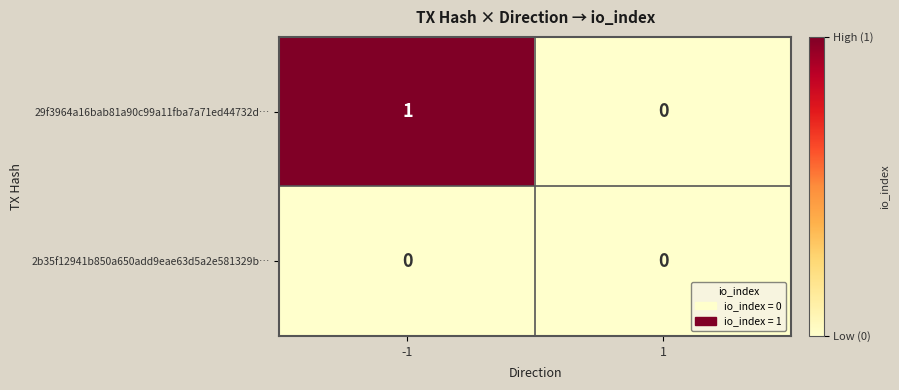

What is the maximum value shown in the chart?

1